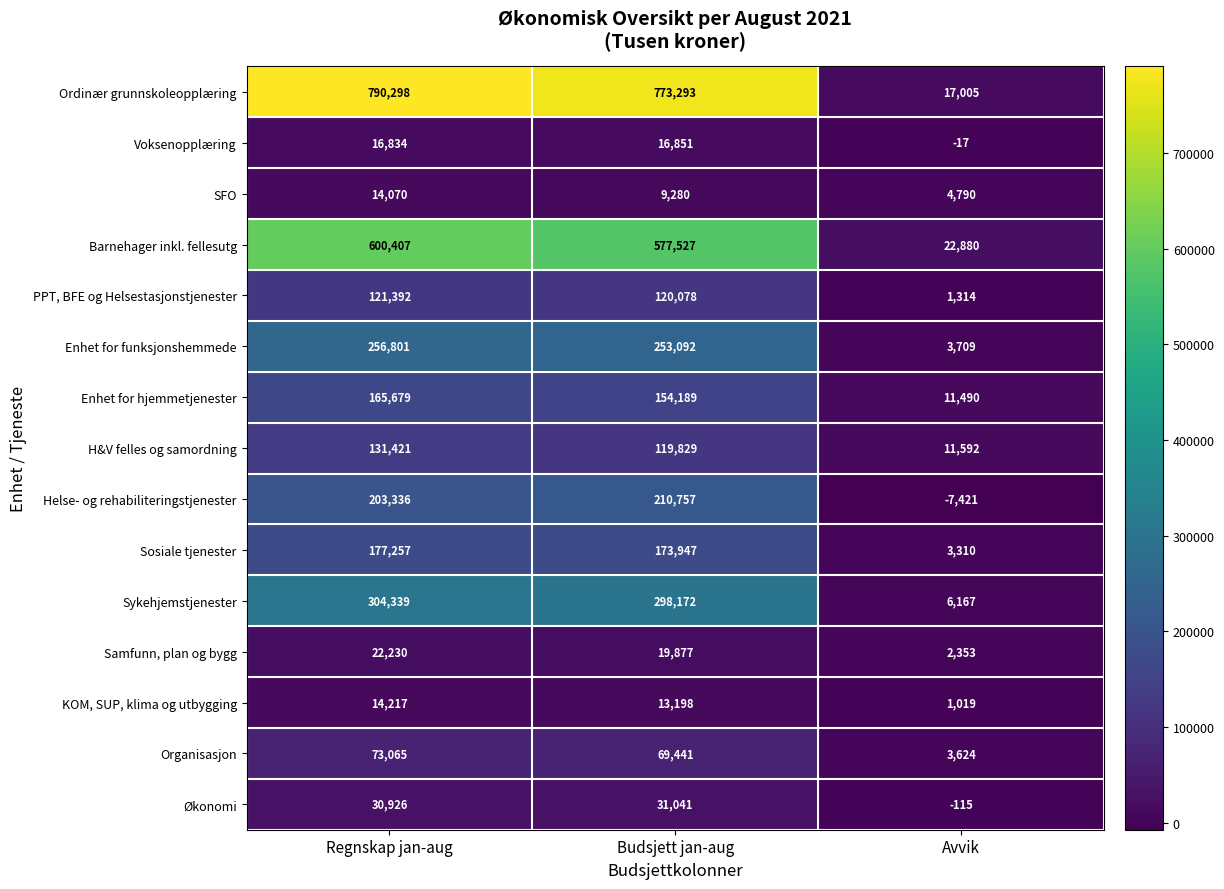

Count the number of categories in the chart.

3